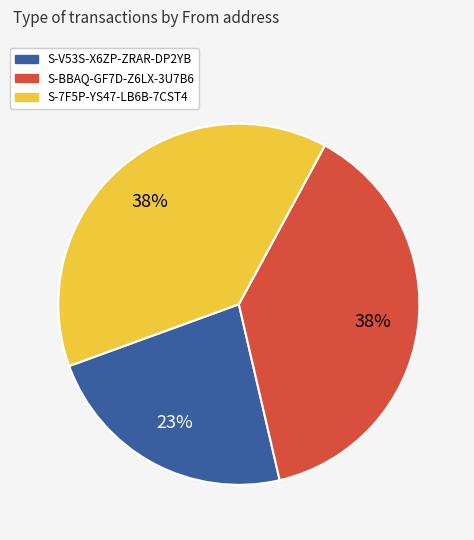

Is there a majority slice in this chart?

No